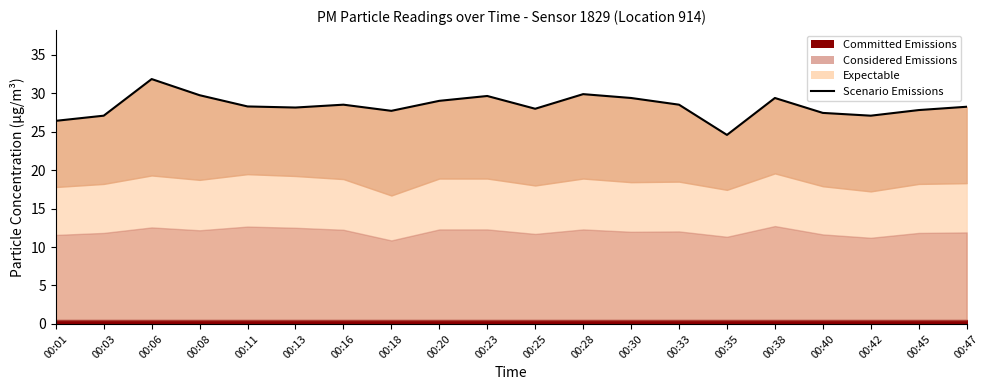

What is the maximum value shown in the chart?

31.8